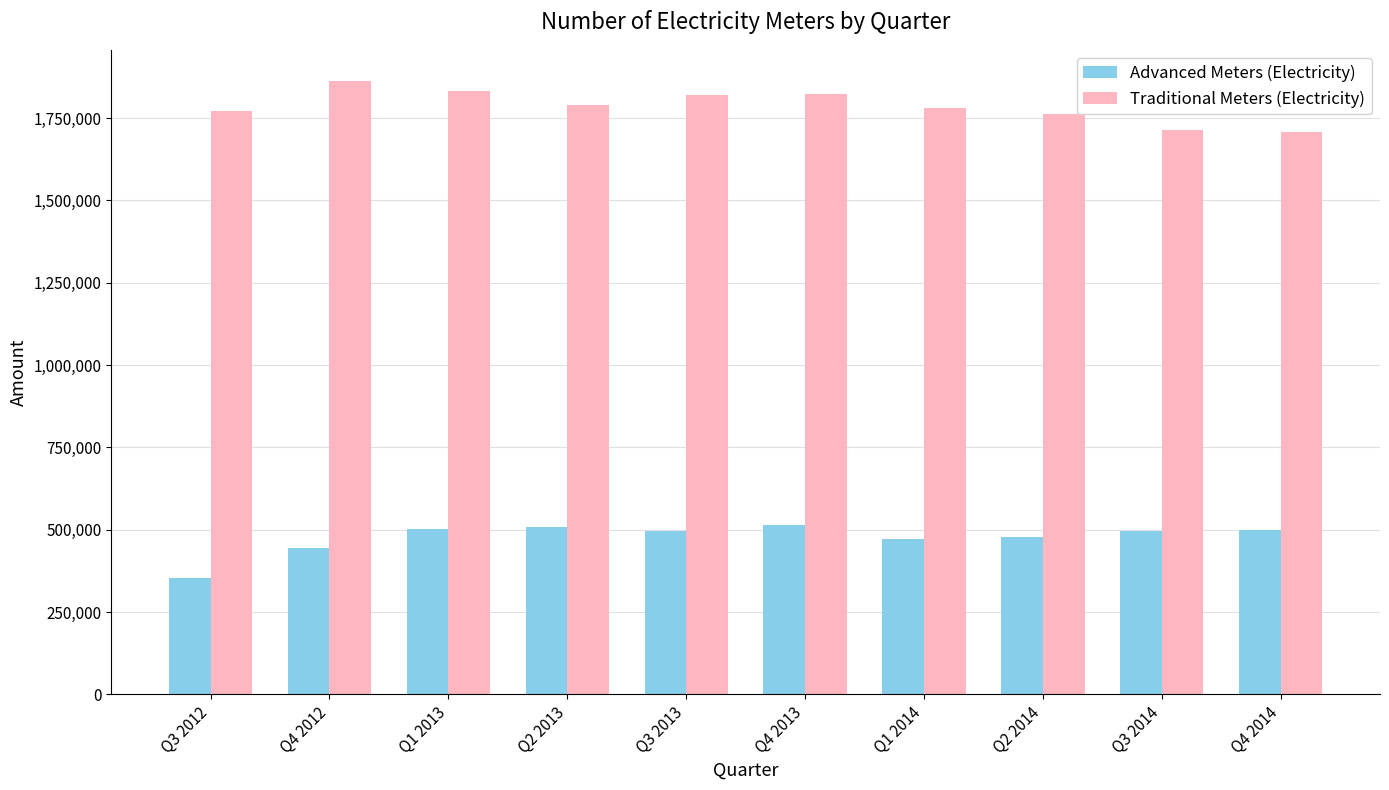

What are all the series names shown in the legend?

Advanced Meters (Electricity), Traditional Meters (Electricity)